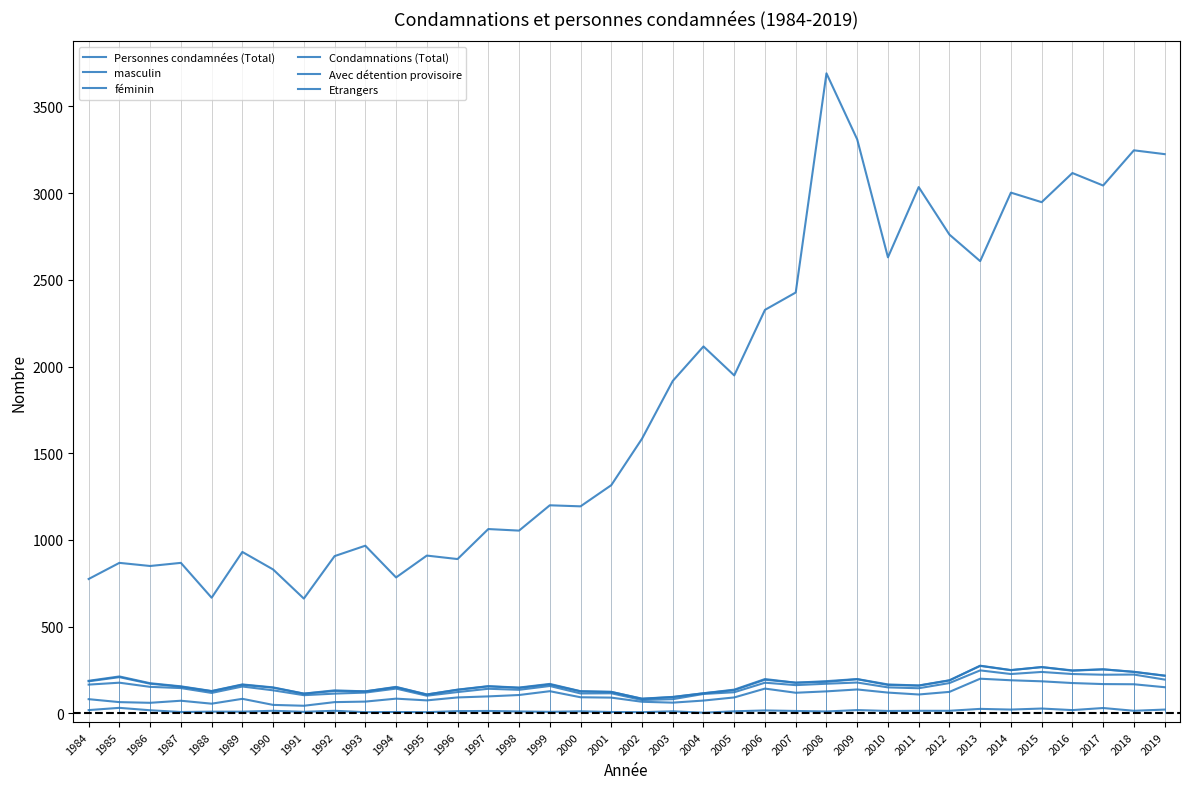

What is the greatest value displayed?

3691